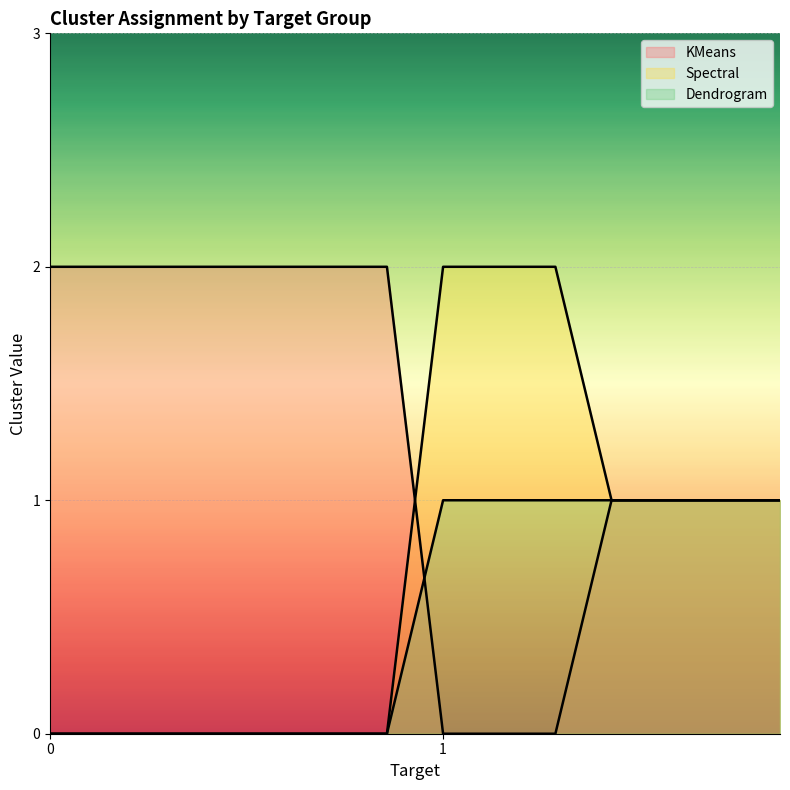

How many lines are shown in the chart?

3